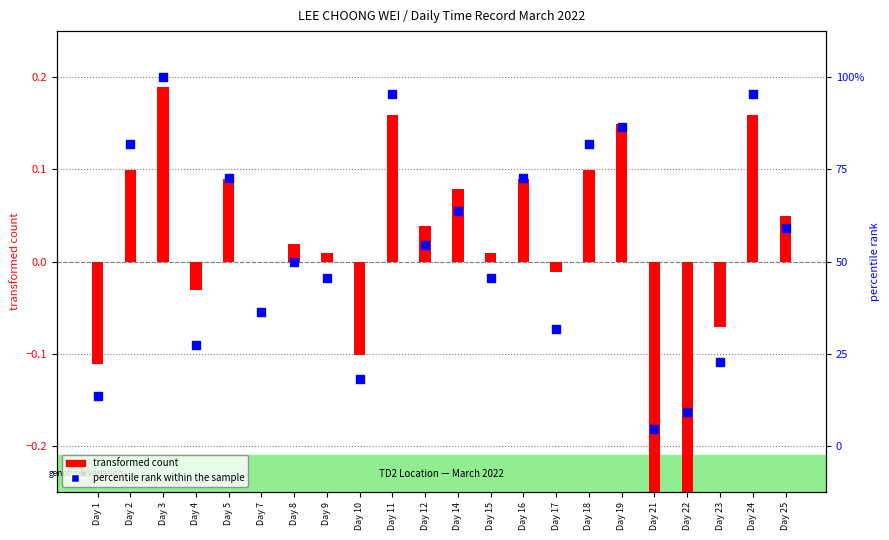

Which series contains the highest Y value?

percentile rank within the sample